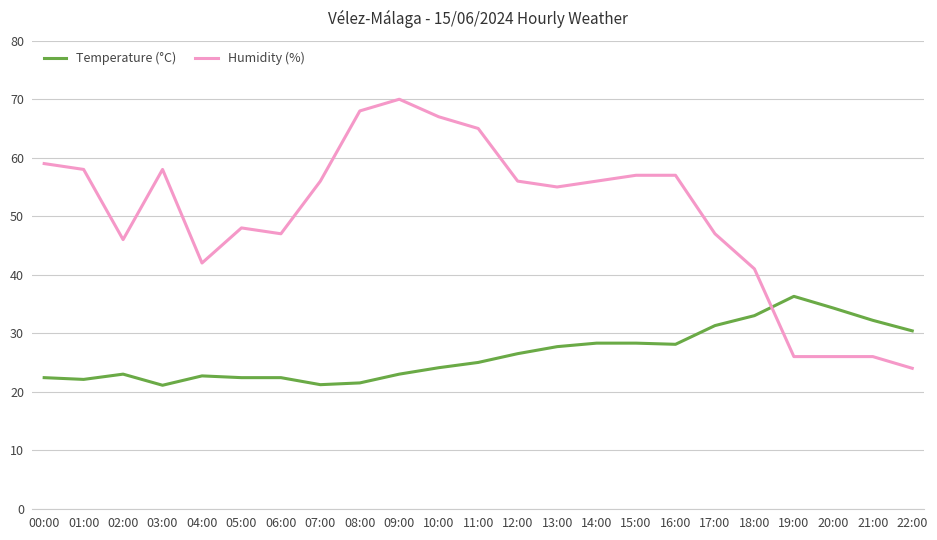

How many times do Humidity (%) and Temperature (°C) cross each other?

1